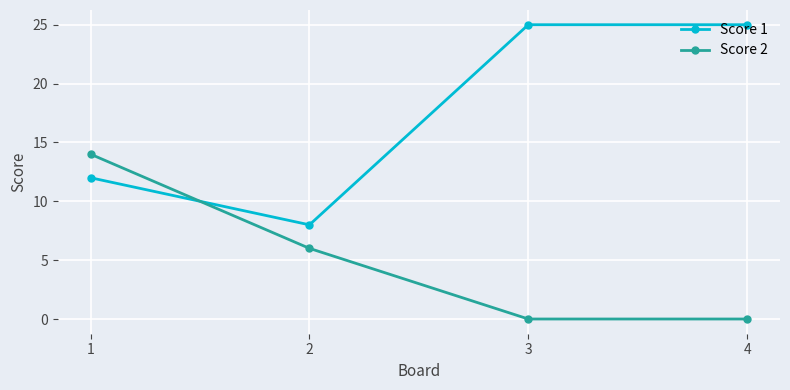

Which series has the largest total across all categories?

Score 1